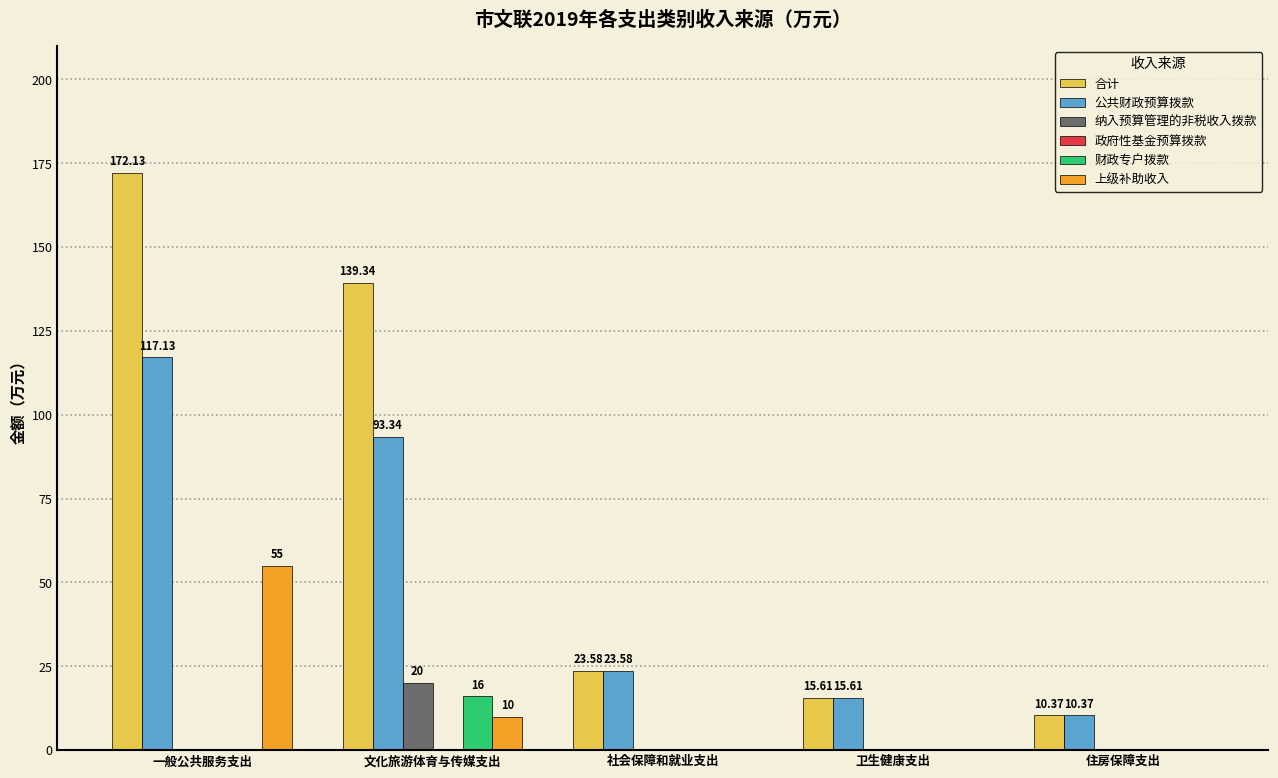

Where does the 合计 series first go above 23?

一般公共服务支出